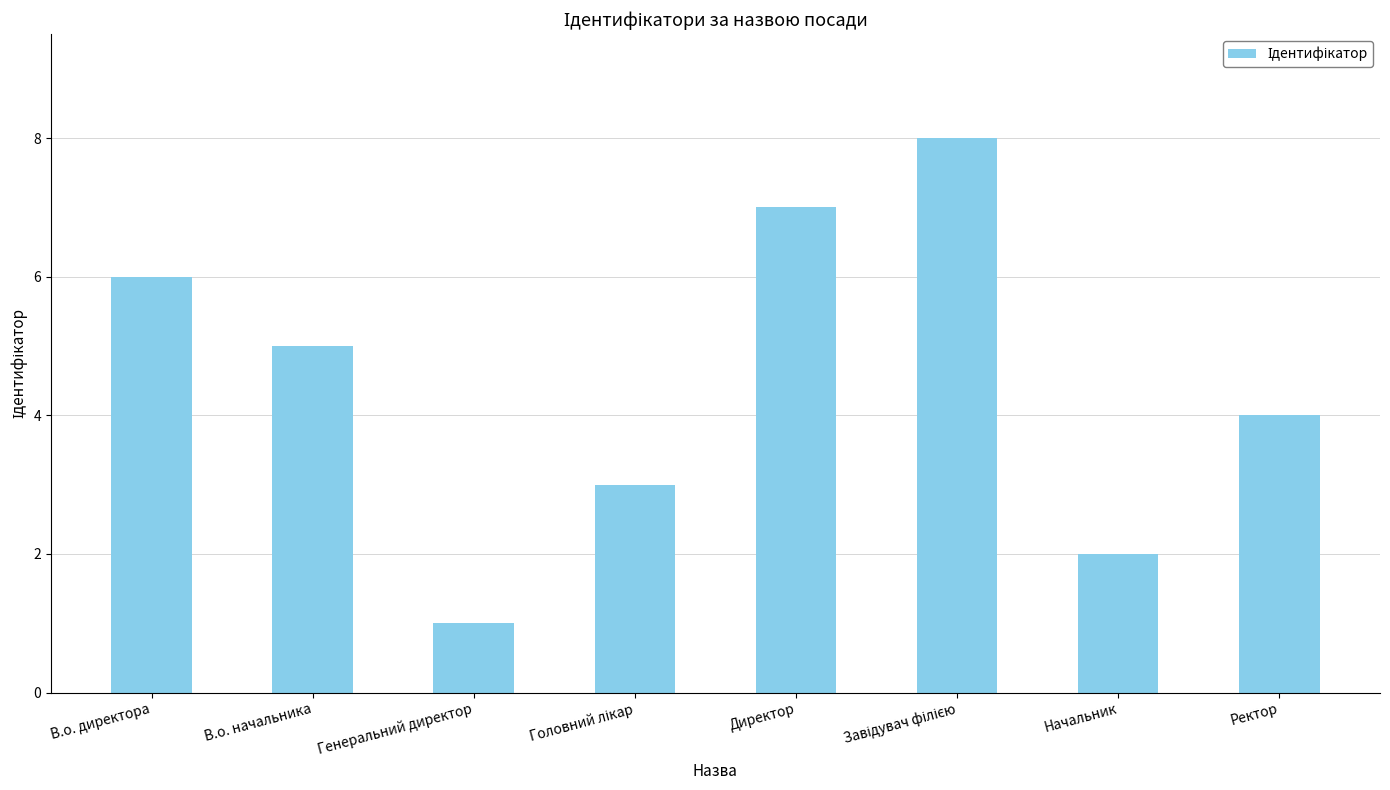

The value at Ректор is 4. True or false?

True